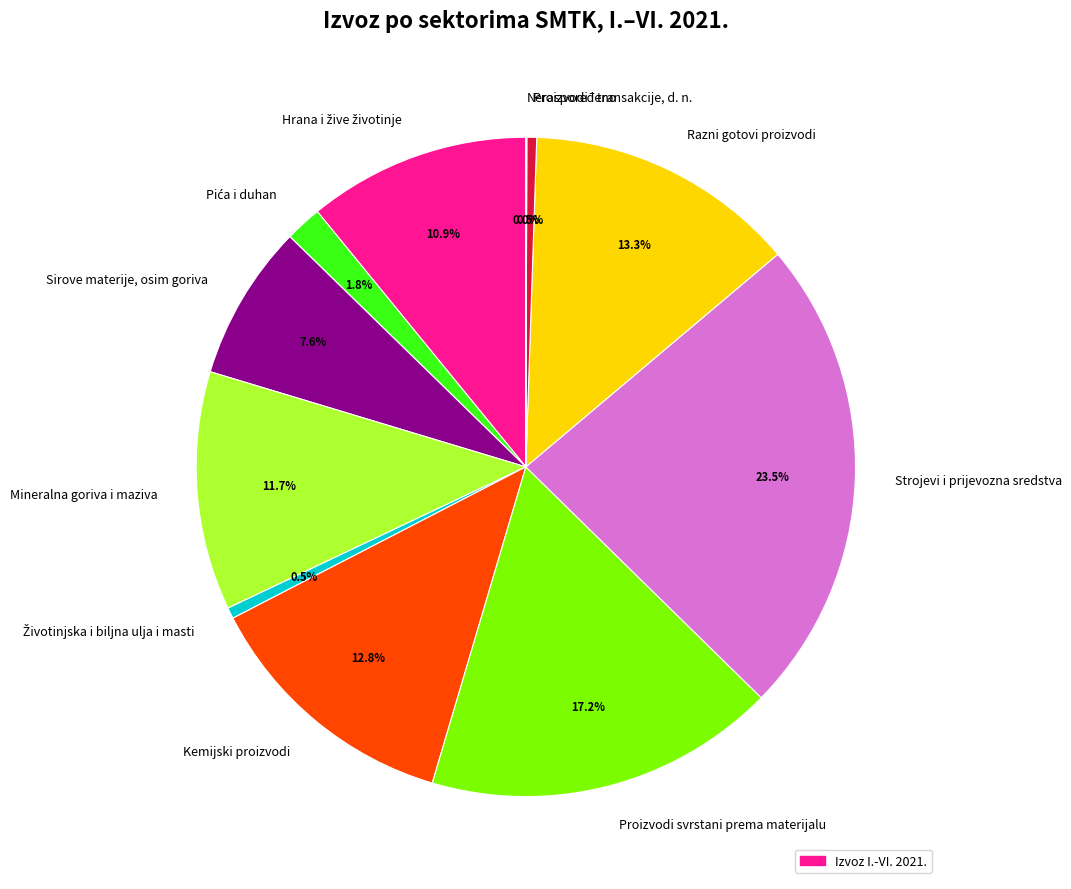

Does any single category account for the majority?

No